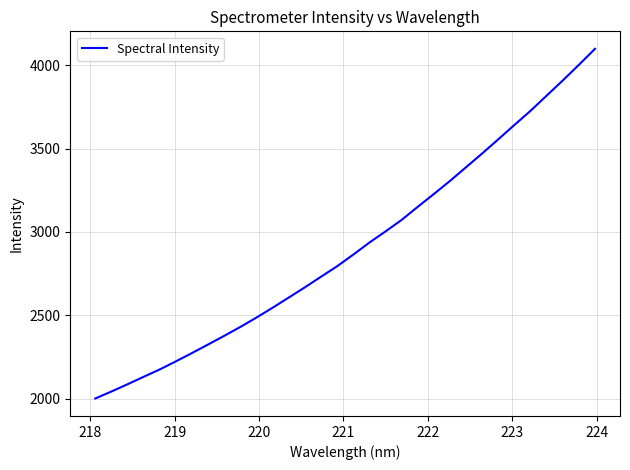

What is the maximum value shown in the chart?

4099.2